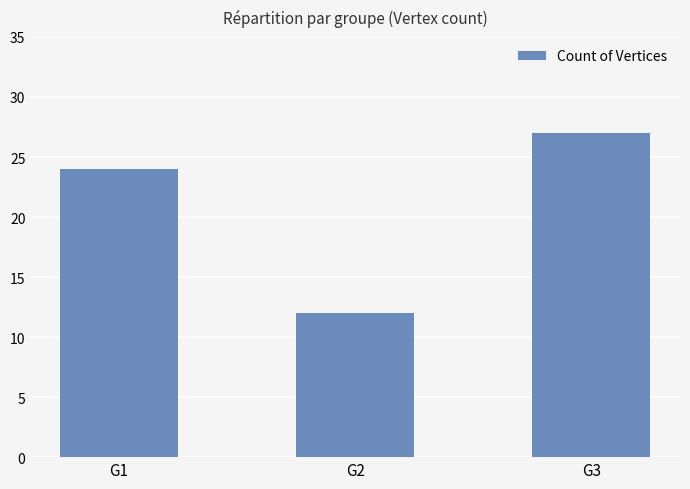

True or false: the data shows 27 at G3.

True